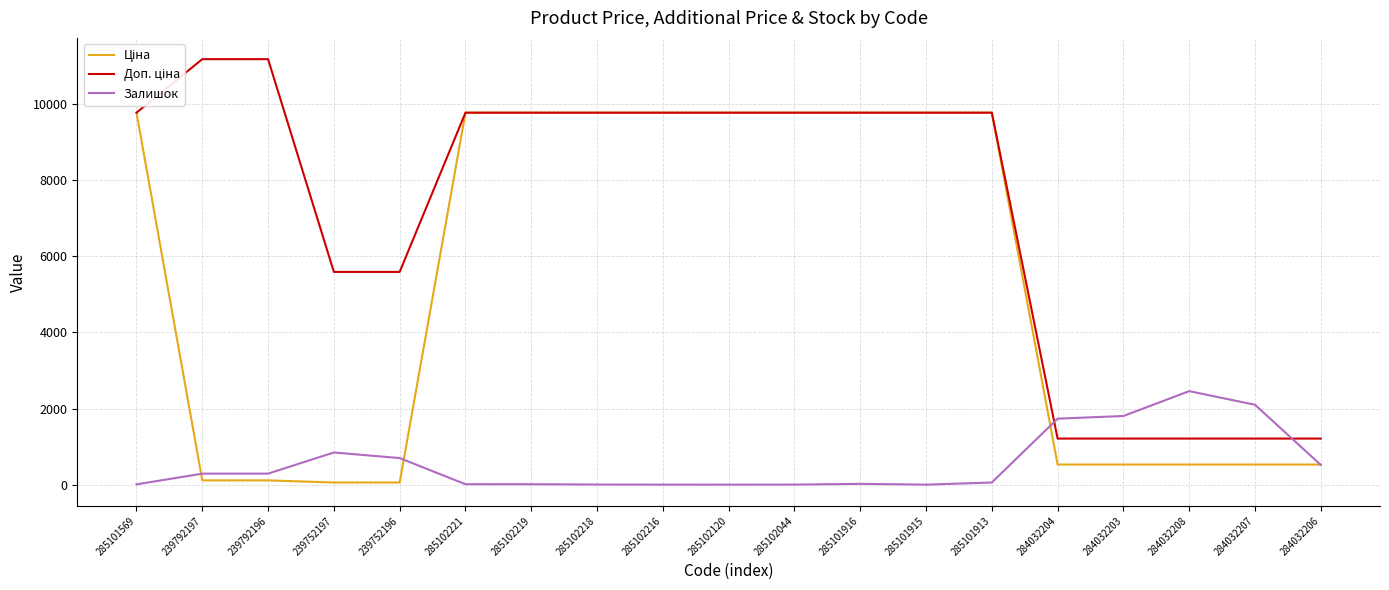

What is the total value across all series at 284032208?

4195.9